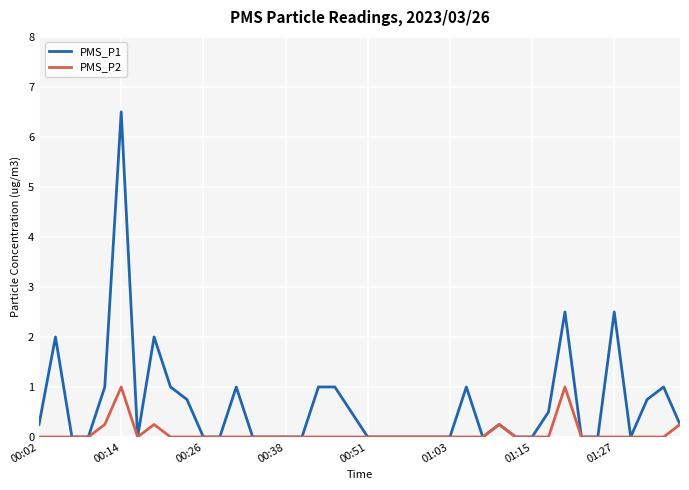

Which series has the largest total across all categories?

PMS_P1